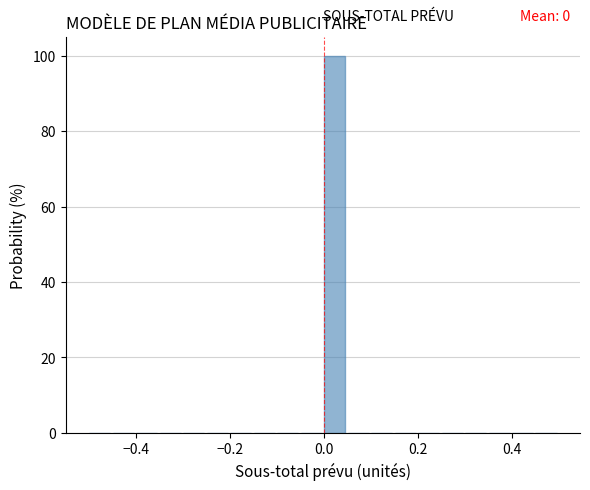

Read against the x-axis, roughly where is the centre of the tallest bar?

0.02